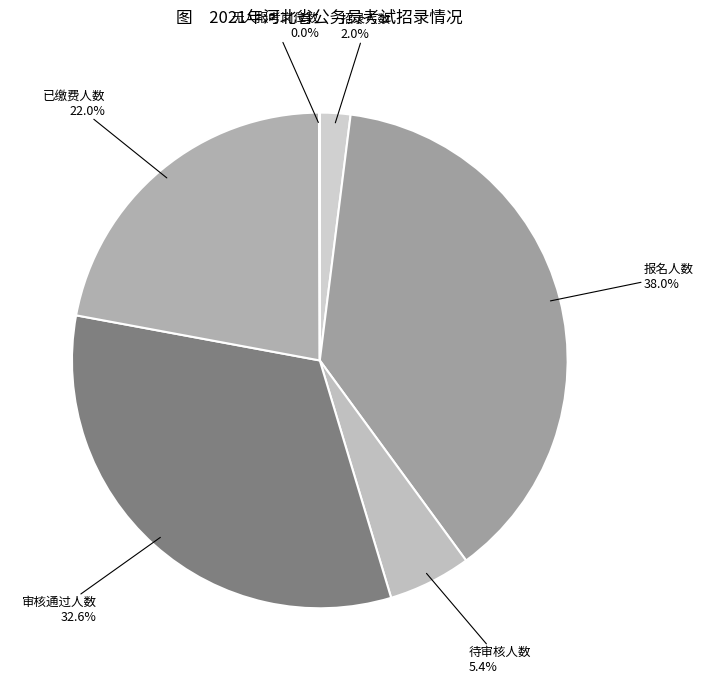

What percentage do 已缴费人数 and 审核通过人数 together represent?

54.6%